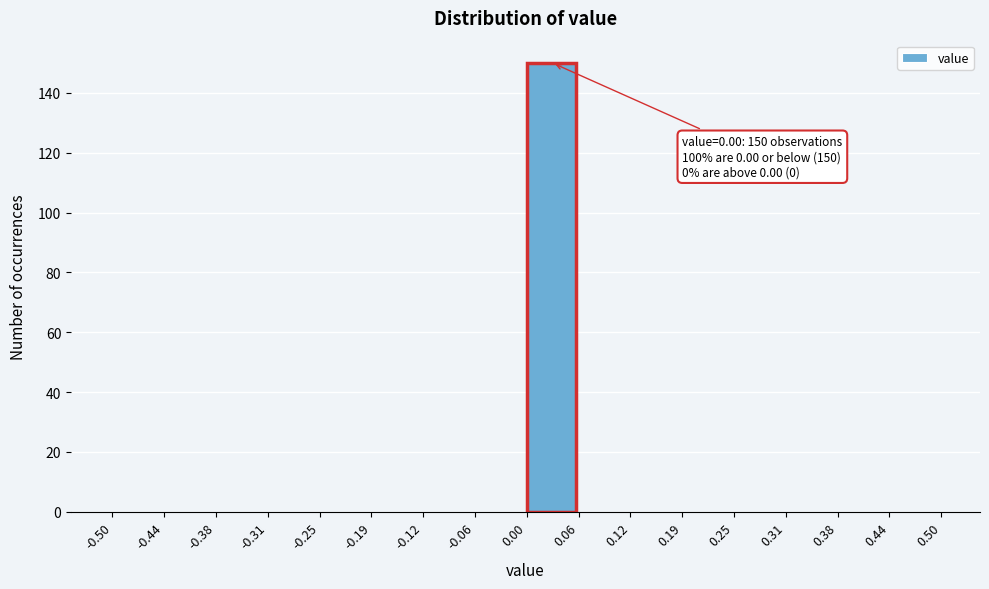

Which range on the x-axis has the tallest bar?

0.00 to 0.06